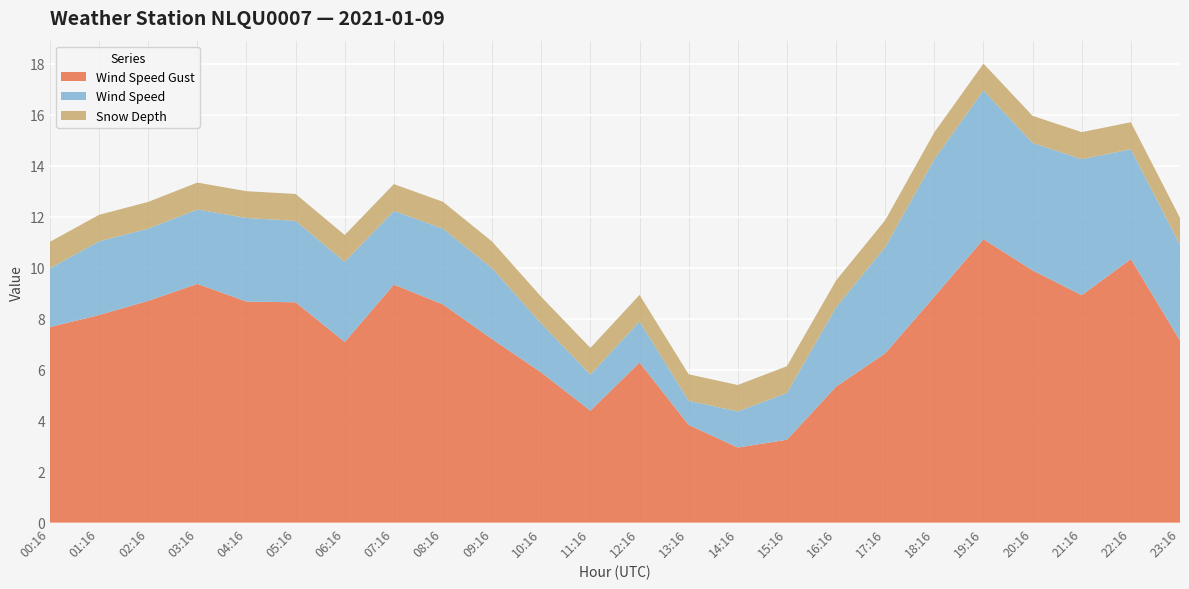

Reading left to right, what are all the values shown in this chart?

Wind Speed Gust: 7.7	8.1	8.7	9.4	8.7	8.6	7.1	9.3	8.6	7.2	5.9	4.4	6.3	3.8	2.9	3.2	5.3	6.6	8.9	11.1	9.9	8.9	10.3	7.1
Wind Speed: 2.3	2.9	2.8	2.9	3.3	3.2	3.1	2.9	3.0	2.8	1.9	1.4	1.6	0.9	1.4	1.8	3.1	4.2	5.4	5.8	5.0	5.3	4.3	3.8
Snow Depth: 1.0	1.0	1.0	1.1	1.1	1.1	1.1	1.1	1.1	1.0	1.0	1.0	1.0	1.0	1.0	1.1	1.1	1.0	1.1	1.1	1.1	1.1	1.1	1.1